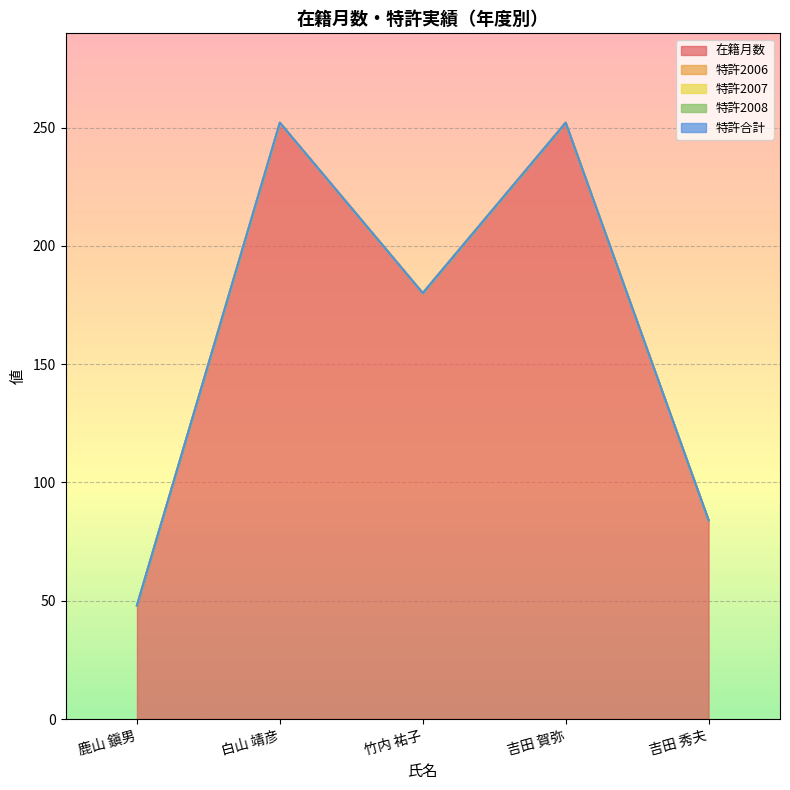

True or false: 特許2008 and 特許2006 intersect in this chart.

False